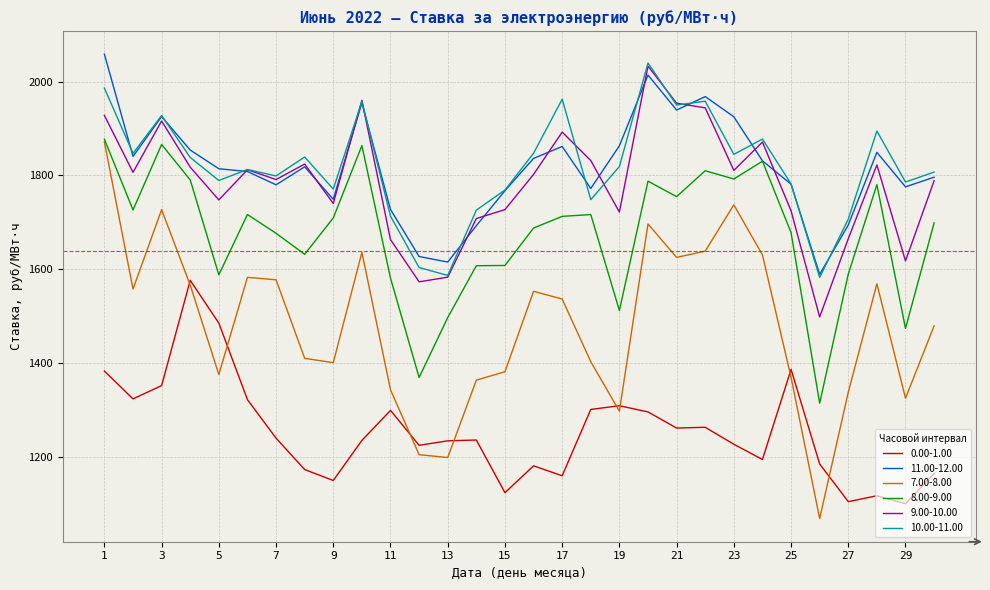

At how many categories does at least one series exceed 1071?

30